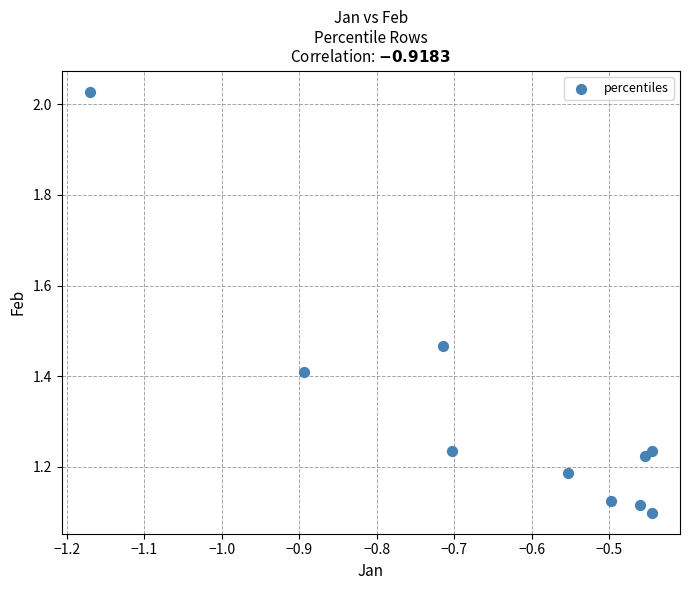

What is the average Y value?

1.3